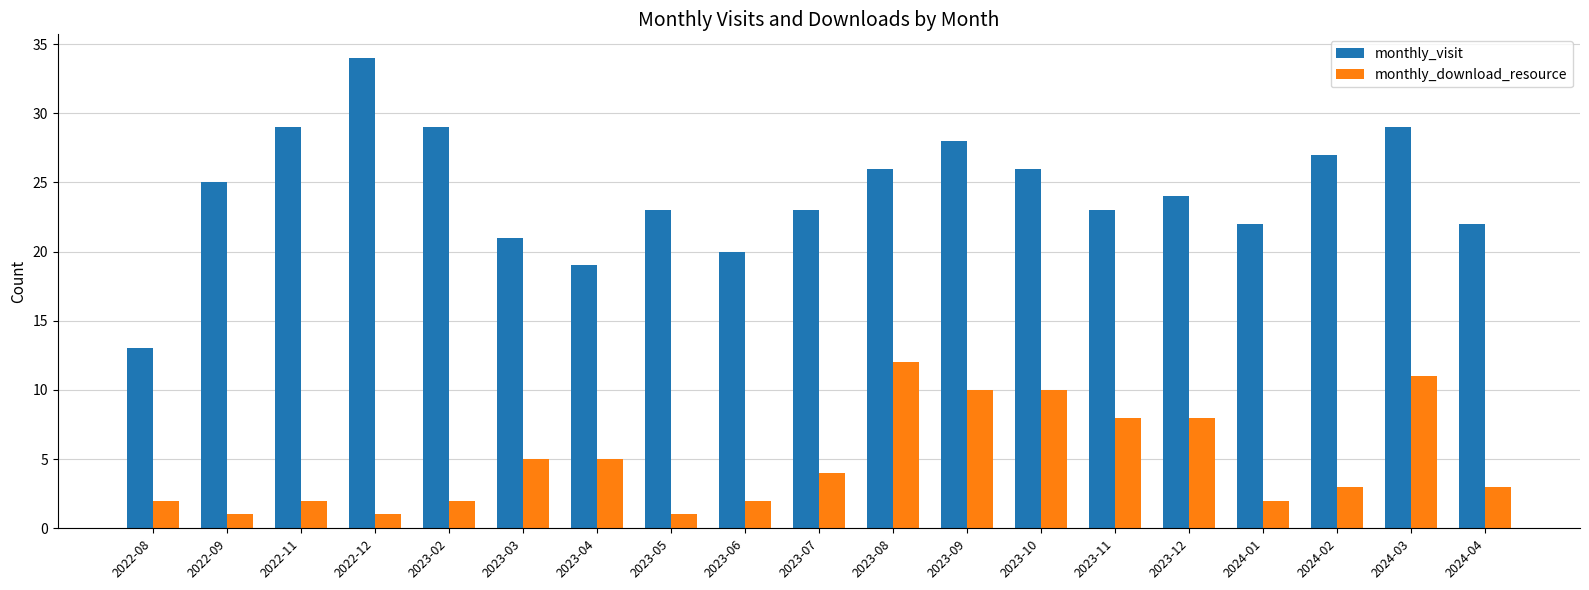

At which label does monthly_download_resource first exceed 3?

2023-03